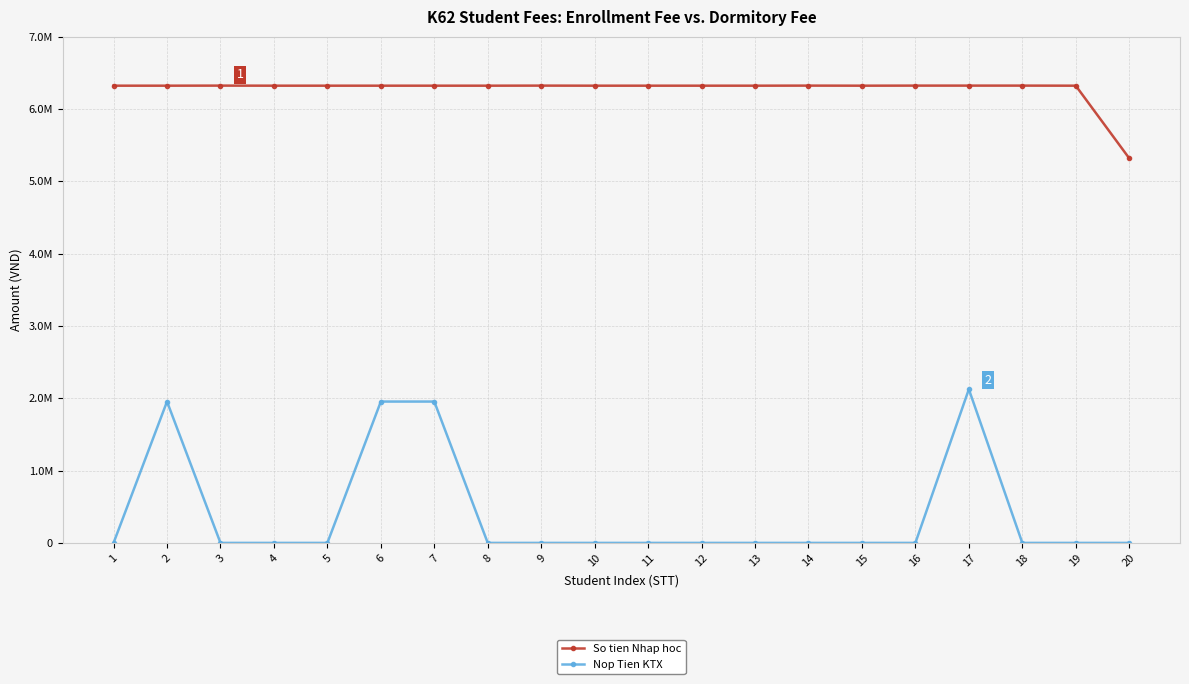

What is the highest value of the So tien Nhap hoc series?

6325000